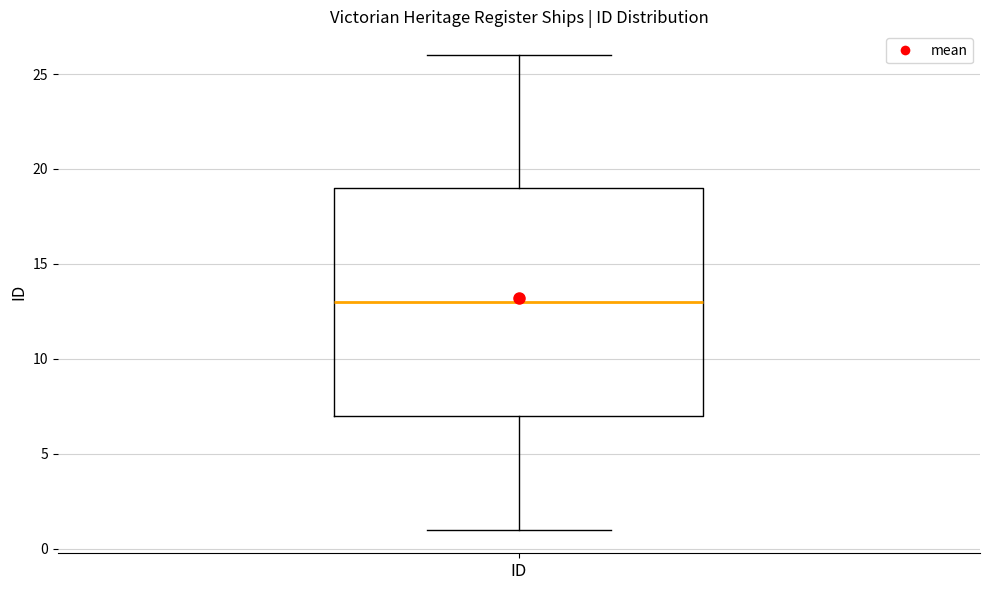

Read this box plot against the y-axis: the position of the median line, the range covered by the box, and the ends of both whiskers. The values are not printed on the chart, so give them approximately, as read against the axis.

median 13, box 7 to 19, whiskers 1 to 26